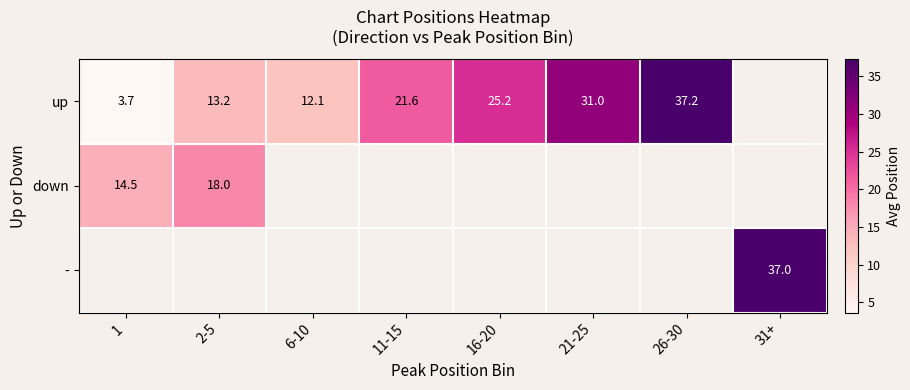

Is it true that up equals 15.4 at 21-25?

False